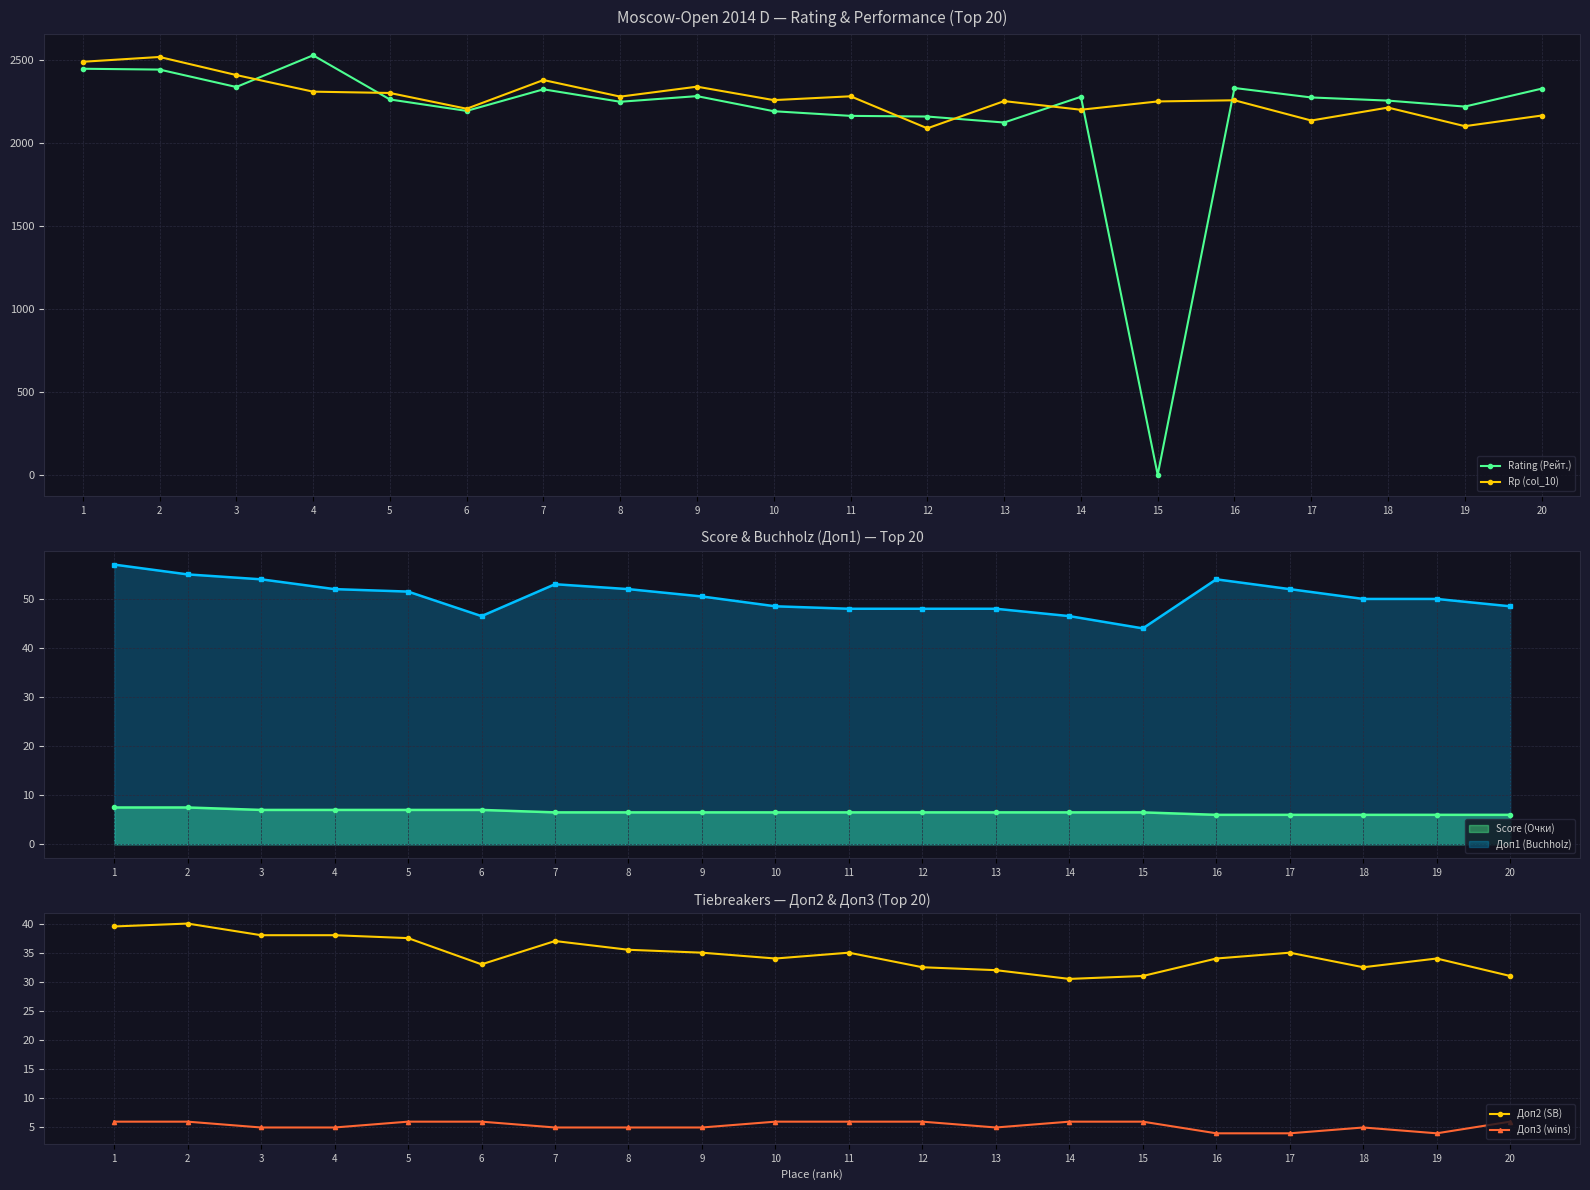

True or false: Доп2 (SB) and Rp (col_10) intersect in this chart.

False